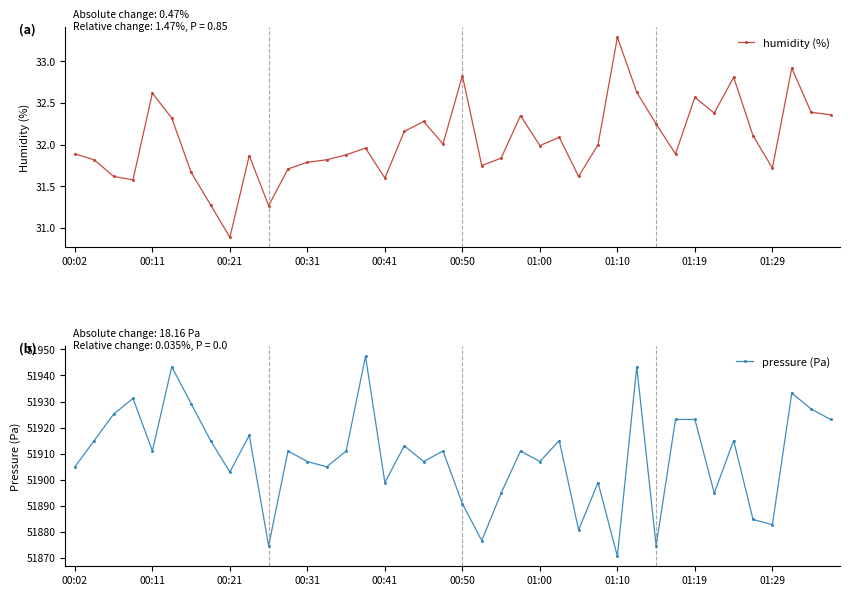

Which series has the largest range (max minus min)?

pressure (Pa)